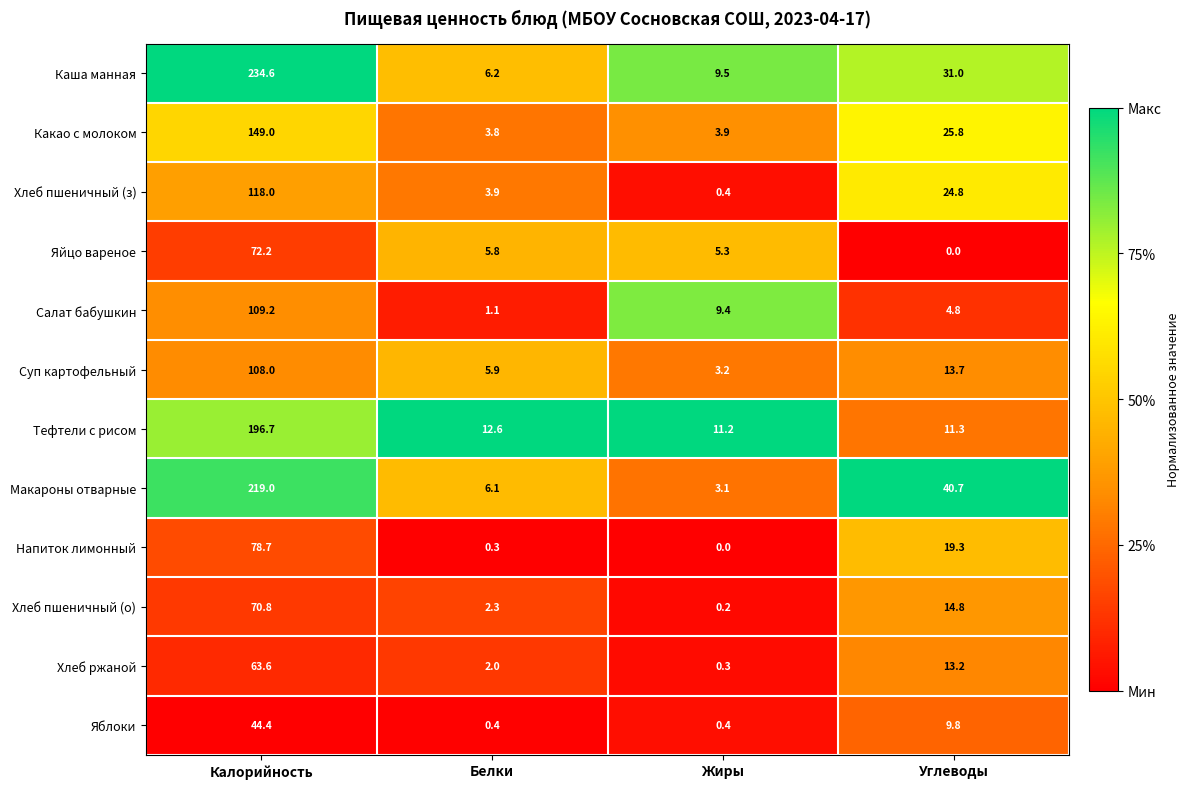

Which category has the highest value across all series?

Калорийность